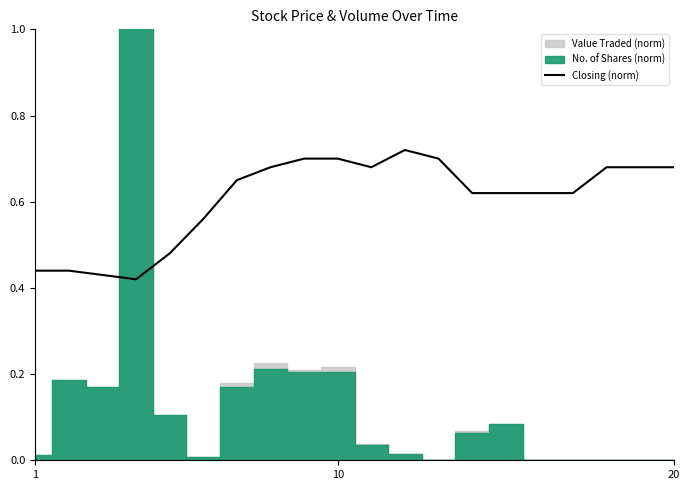

Is it true that the value at 1 is 0.2?

False